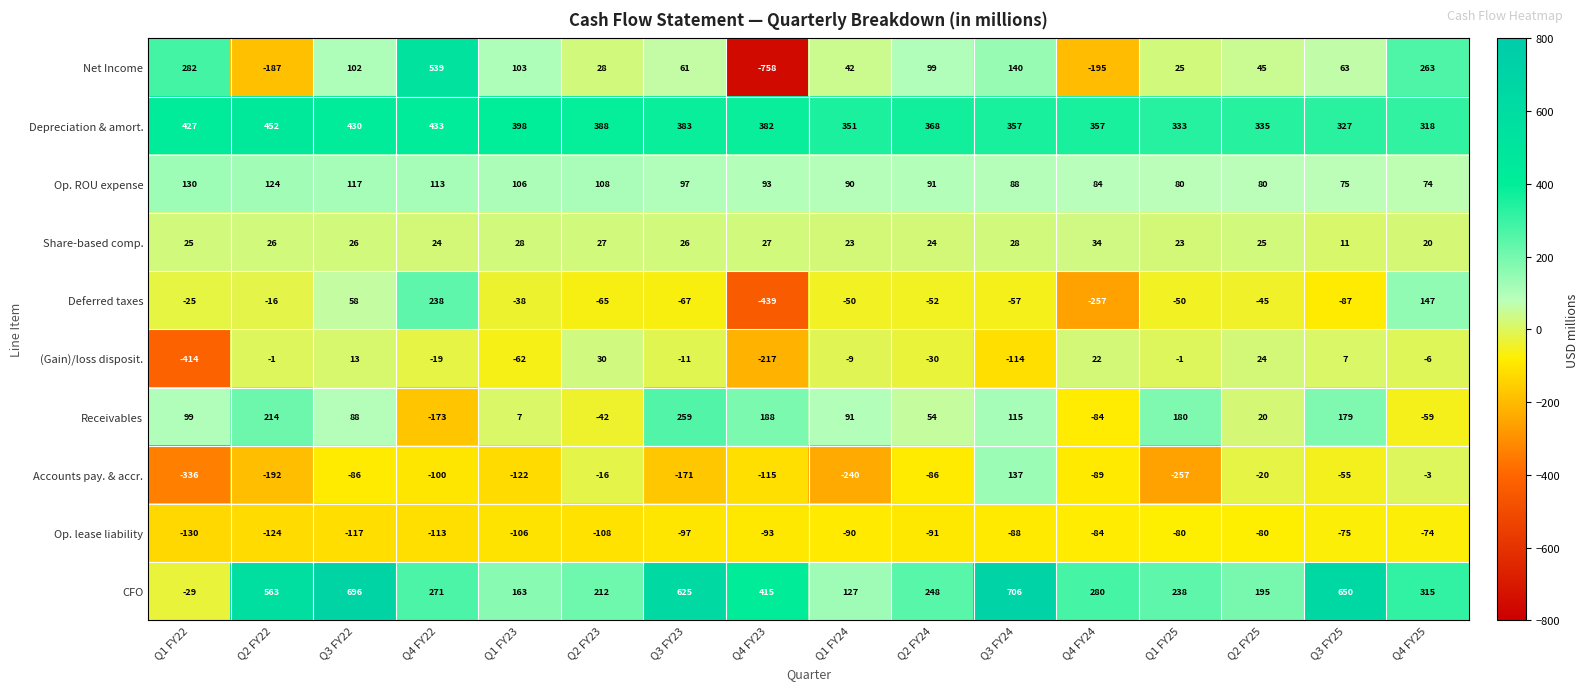

Which series has the widest spread of values?

Net Income